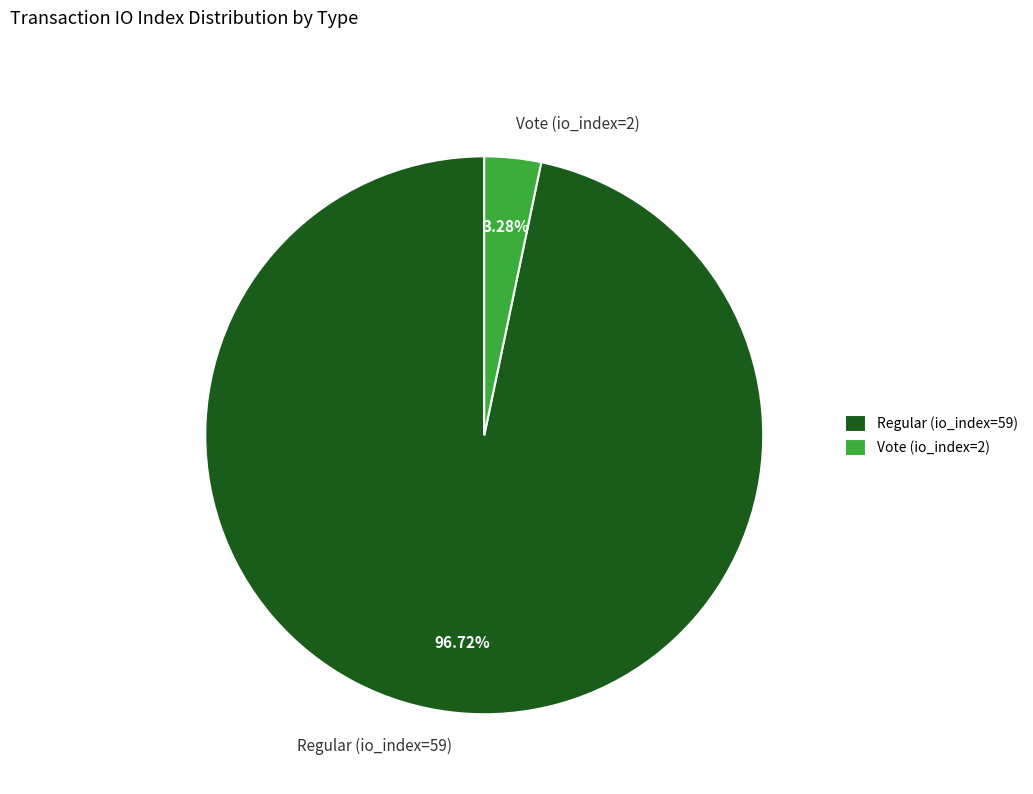

Rank the categories by value from highest to lowest.

Regular (io_index=59), Vote (io_index=2)